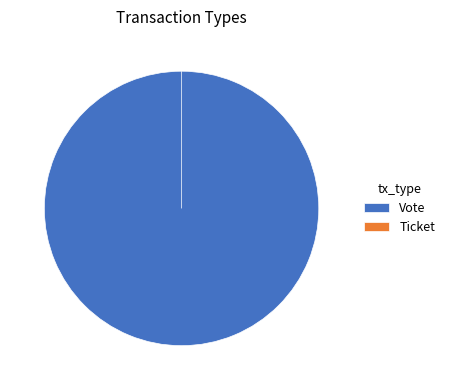

To the nearest percent, what portion does Vote represent?

100%